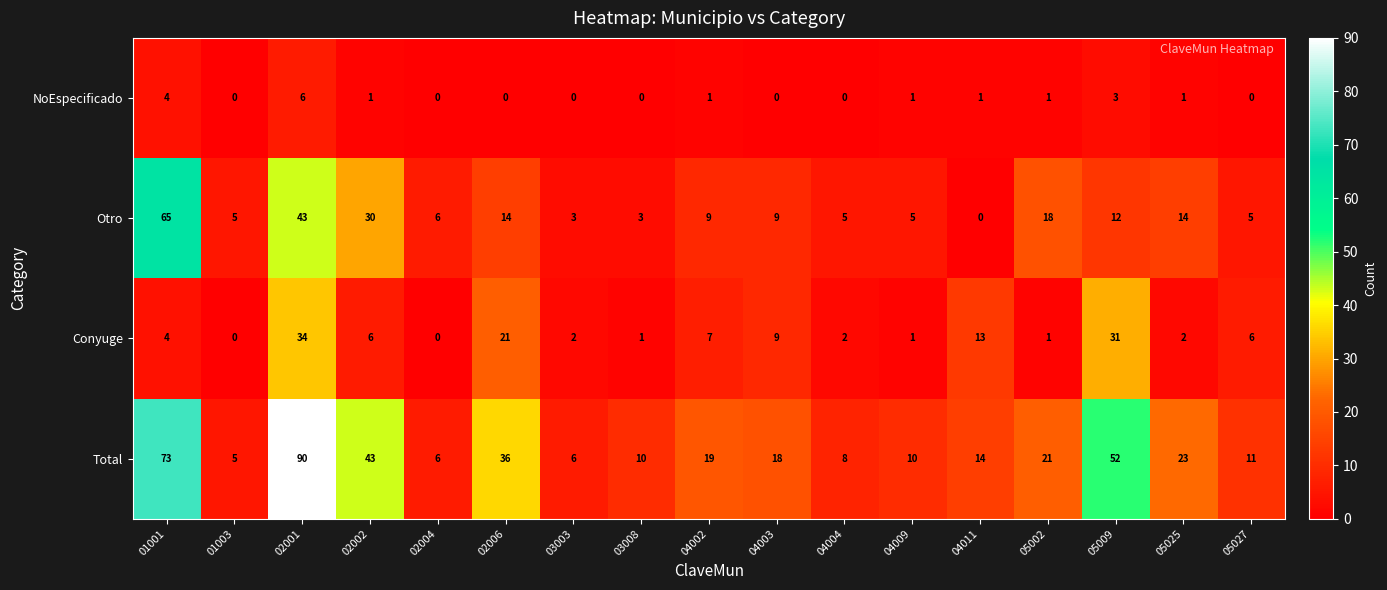

How many series are shown in this chart?

4